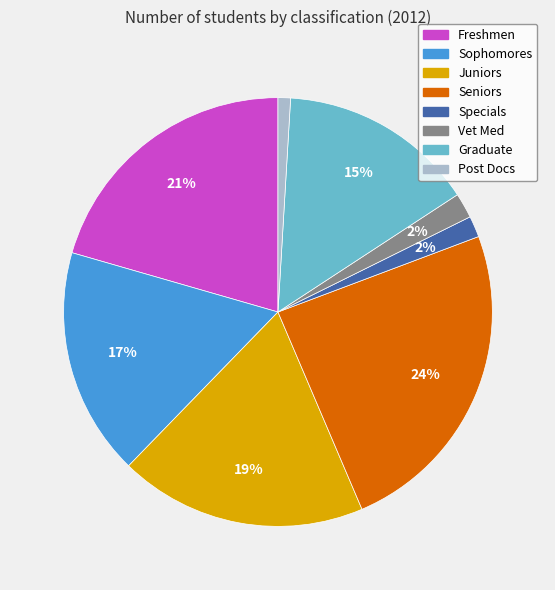

How many segments does this pie chart have?

8